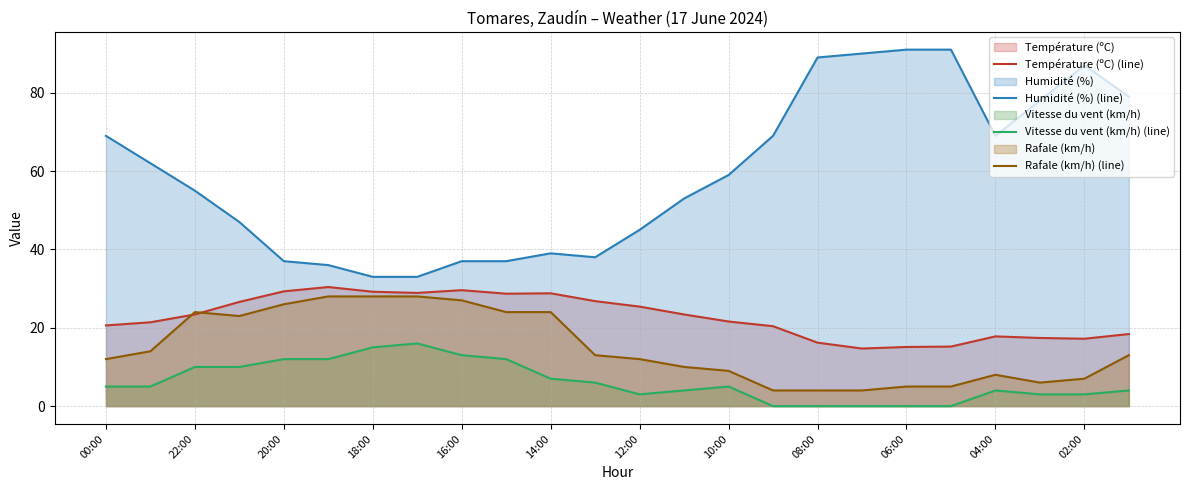

Rank the series at 06:00 from lowest to highest value.

Vitesse du vent (km/h) (line), Rafale (km/h) (line), Température (ºC) (line), Humidité (%) (line)